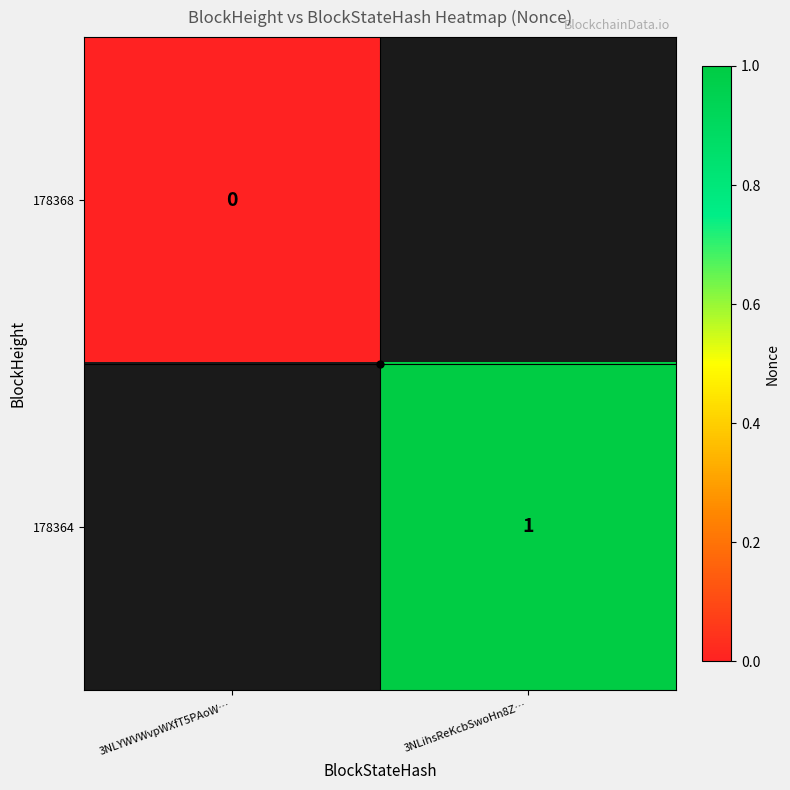

The value of 178364 at 3NLihsReKcbSwoHn8Z… is 1. True or false?

True